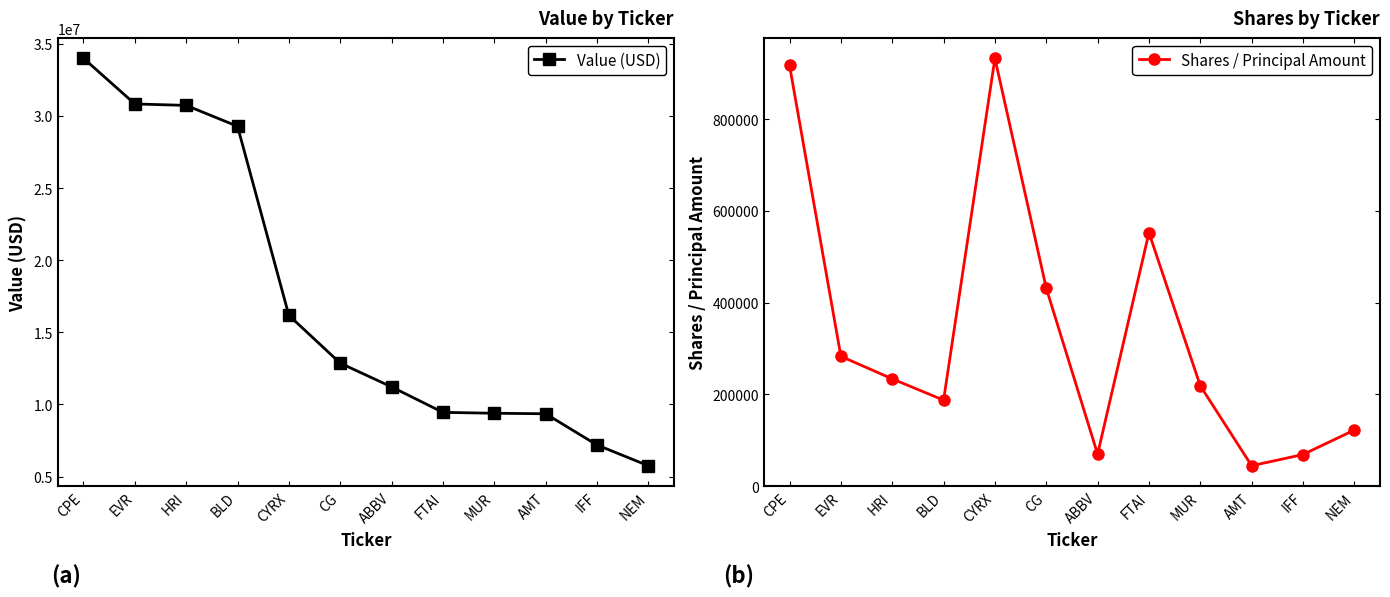

True or false: Shares / Principal Amount and Value (USD) cross at least once.

False